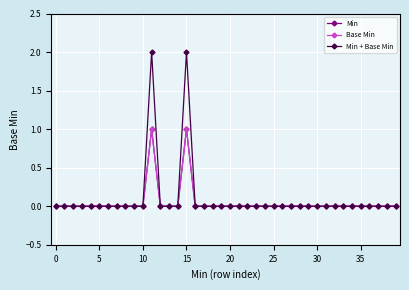

What is the label of the 17th point from the right?

23